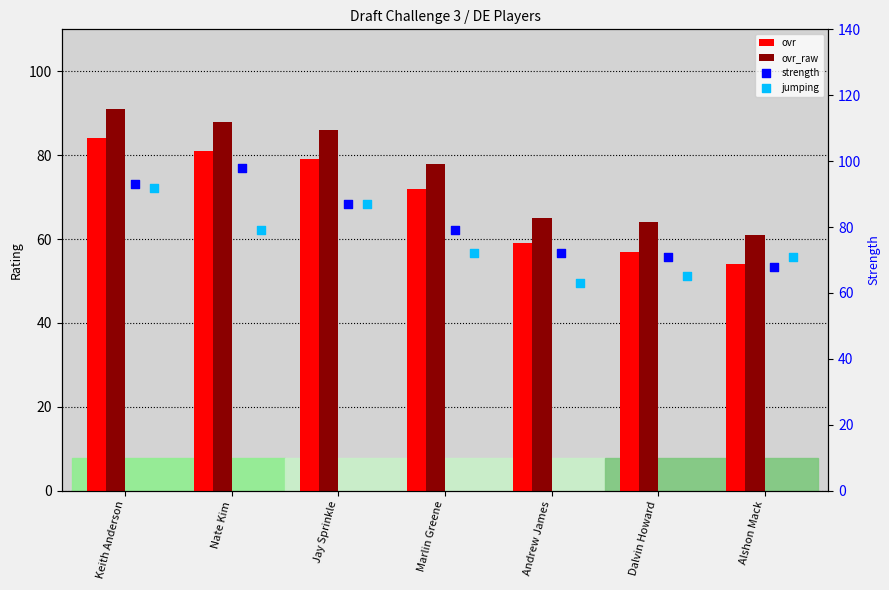

What is the total value across all series at Andrew James?

259